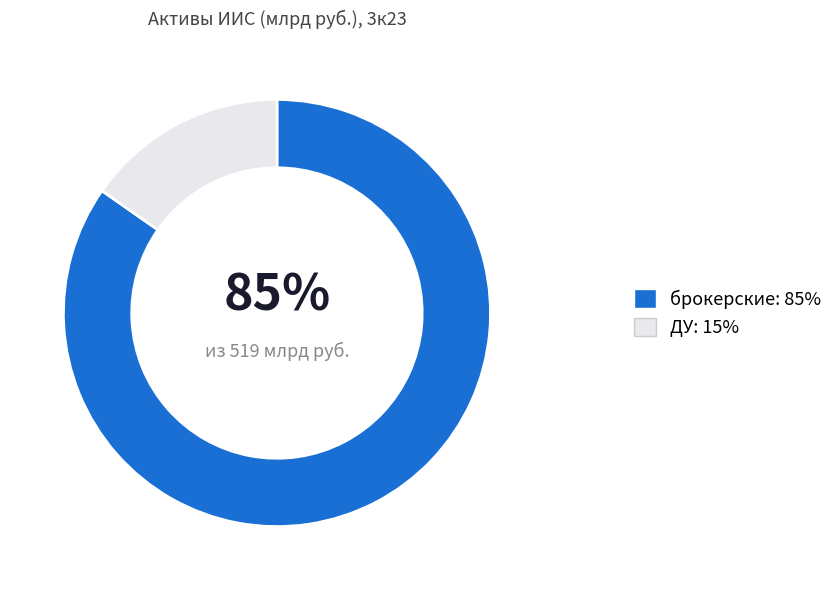

Is the sum of ДУ and брокерские greater than half?

Yes